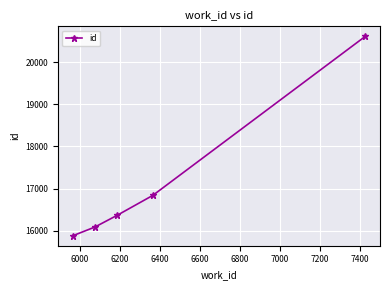

What is the maximum value shown in the chart?

20619